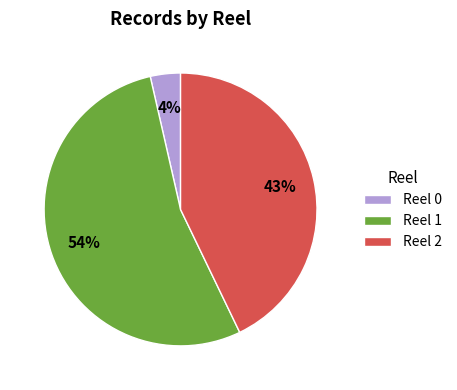

To the nearest percent, what is the difference between the Reel 1 and Reel 2 slice percentages?

11%